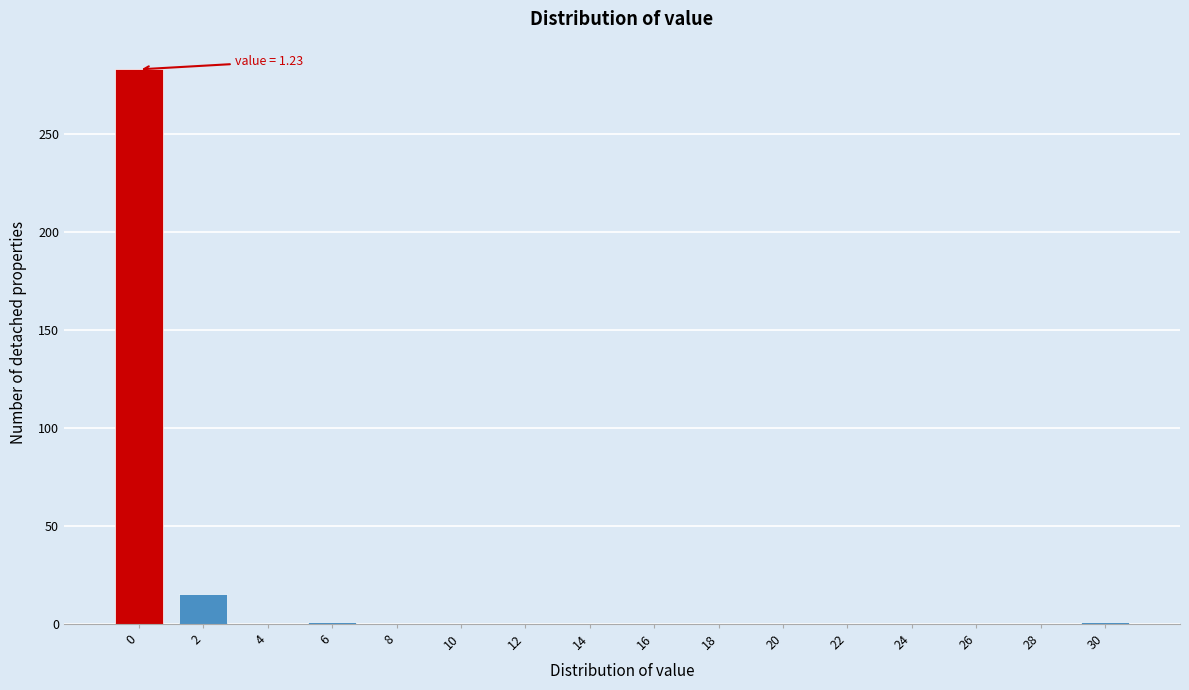

What is the sum of all values?

300